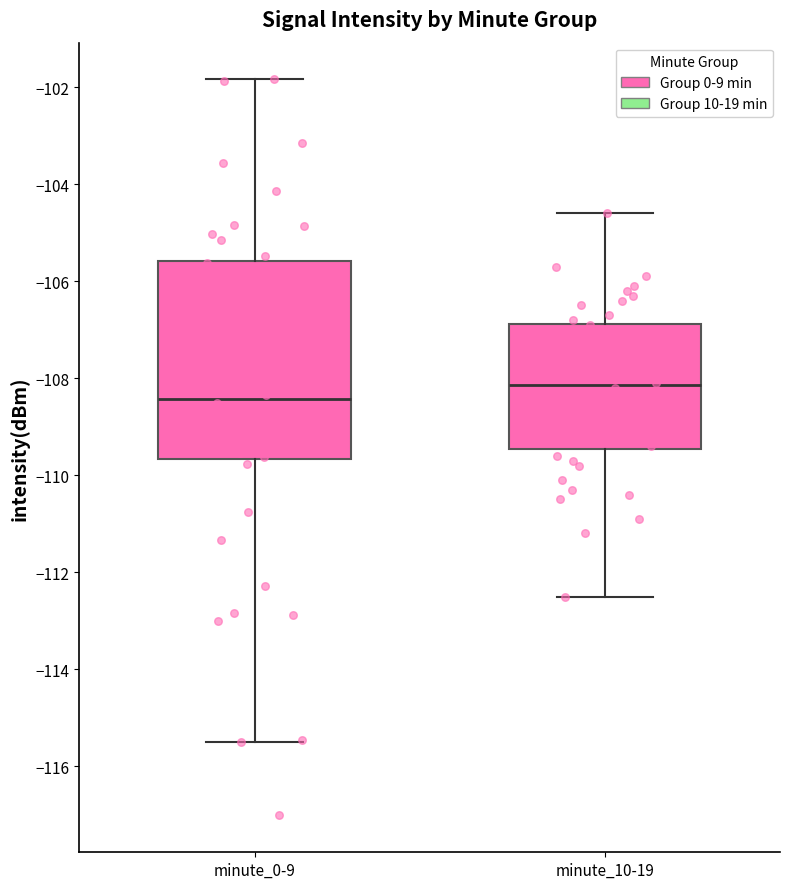

Which box is the tallest, from its lower edge to its upper edge?

minute_0-9